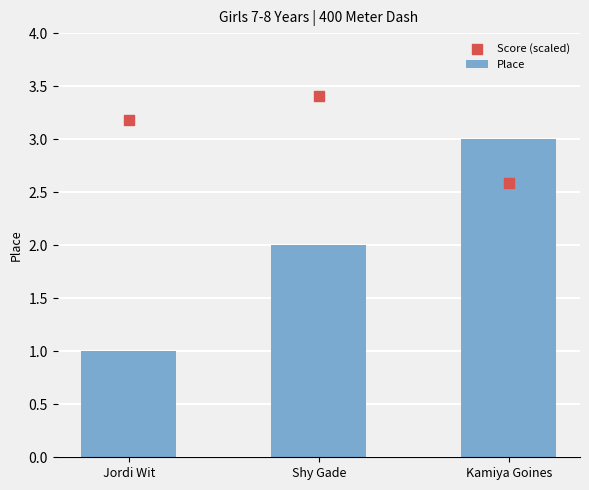

At which category is the sum across all series the highest?

Kamiya Goines